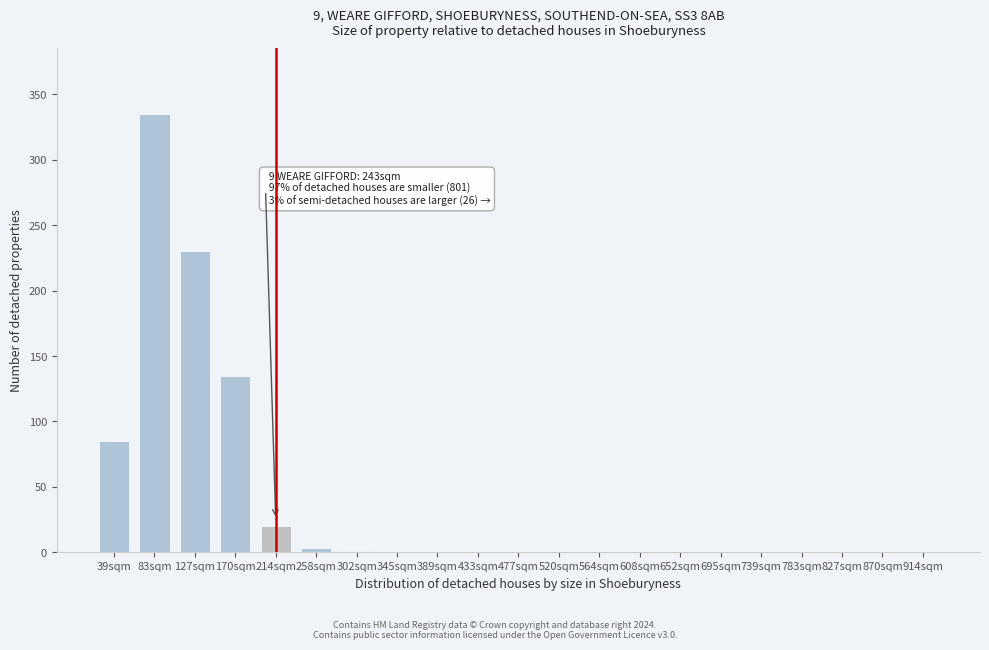

What is the sum of all values?

809